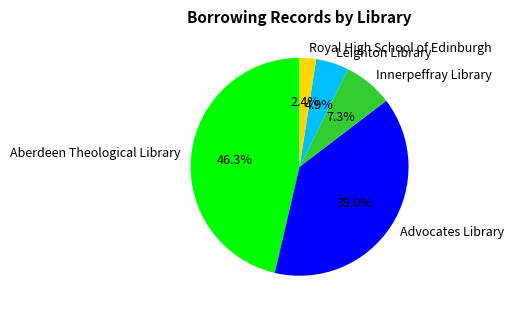

What is the largest slice in the pie chart?

Aberdeen Theological Library